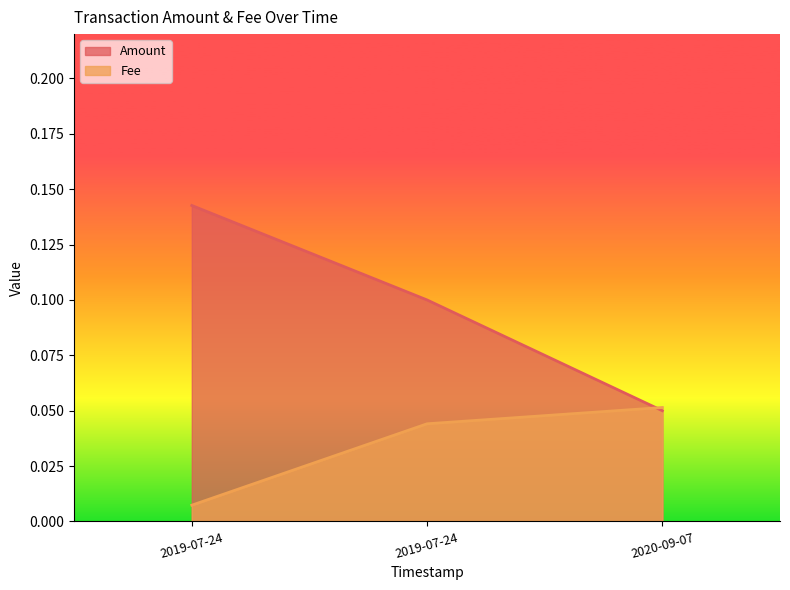

How many distinct data groups are displayed?

2